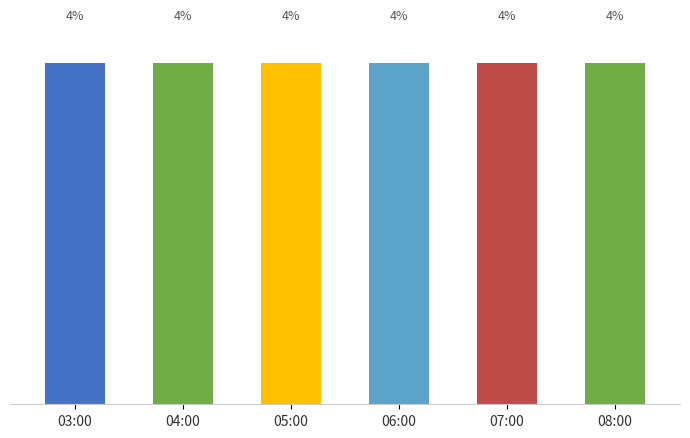

At which category does the chart reach its minimum across all series?

03:00*